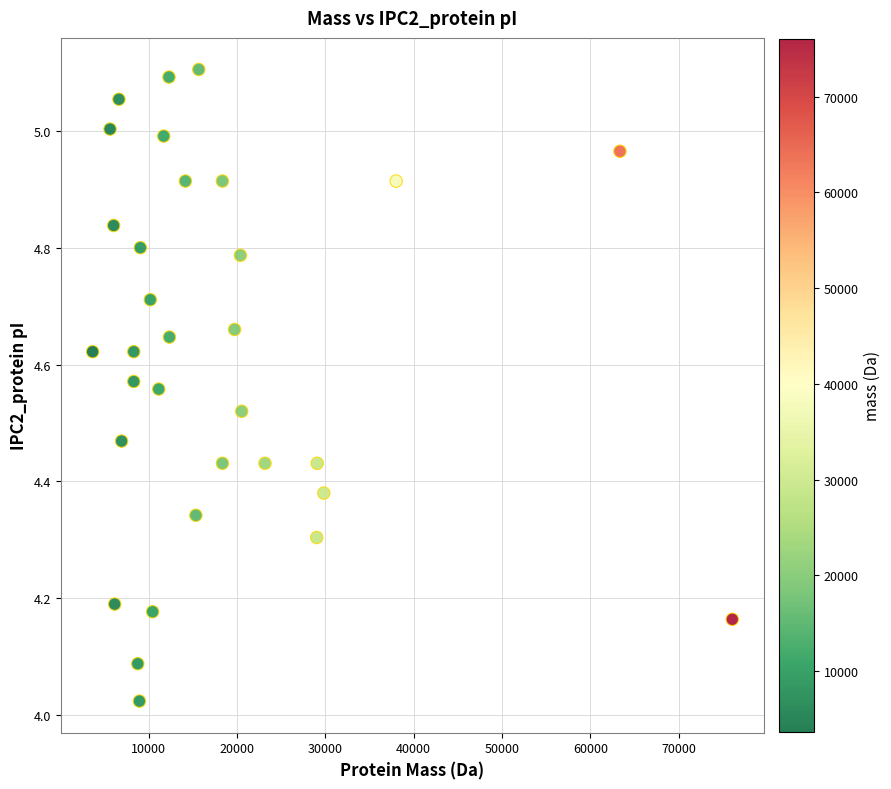

What is the range of X values (max minus min)?

72383.5